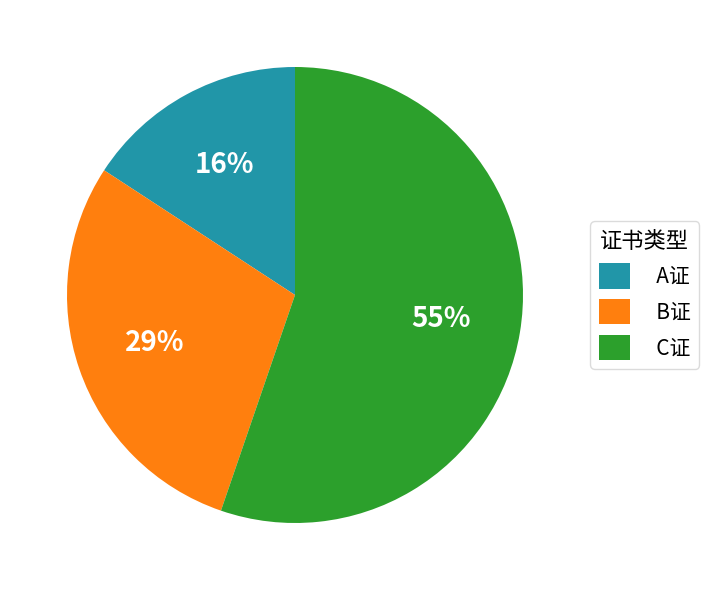

To the nearest percent, what is the difference between the largest and smallest slice percentages?

39%